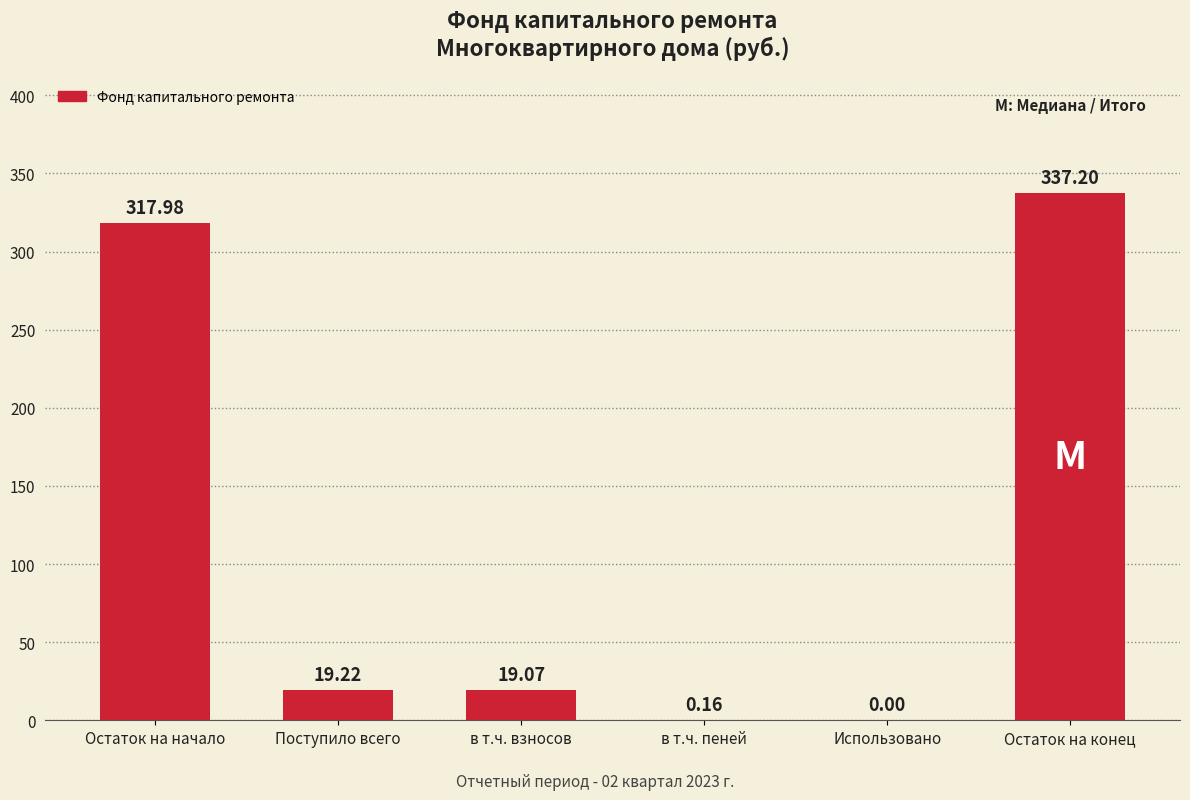

Where does the data first go above 19?

Остаток на начало